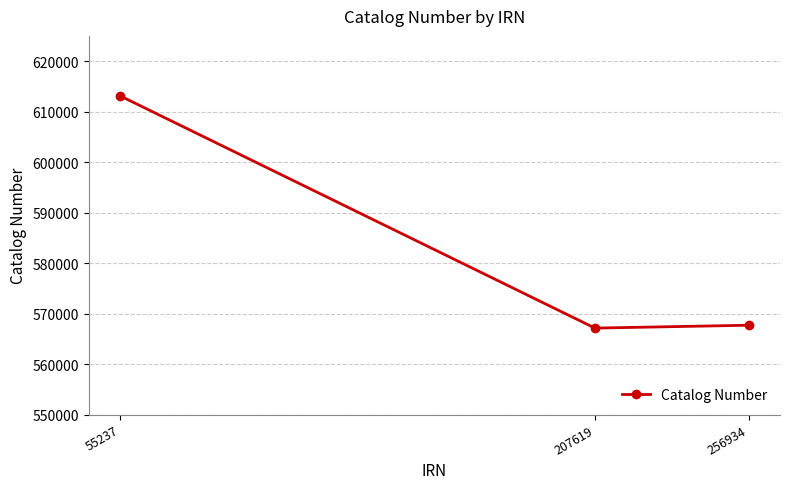

What is the change in value from 55237 to 256934?

-45423